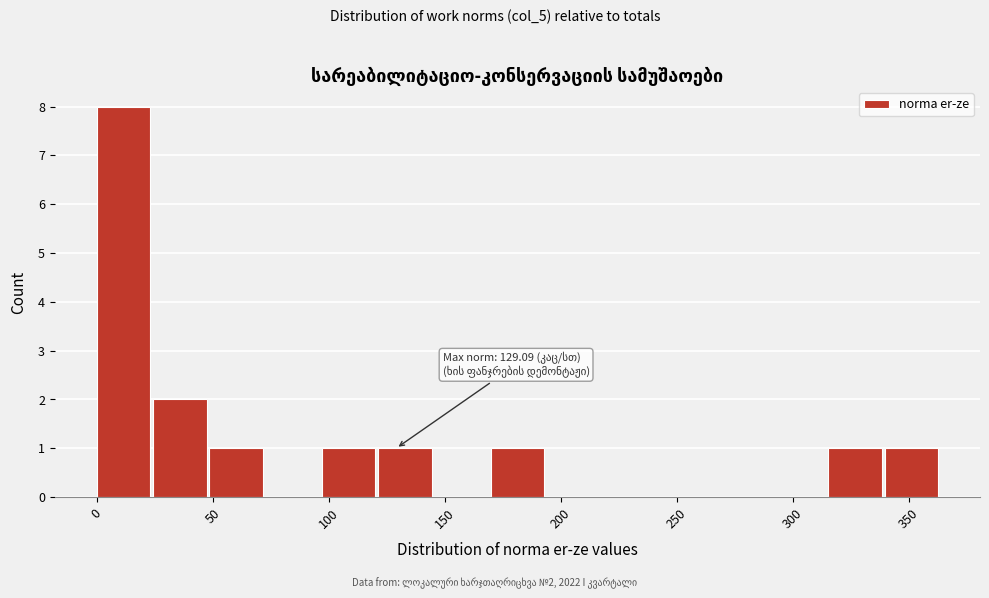

Which range on the x-axis has the tallest bar?

0 to 25